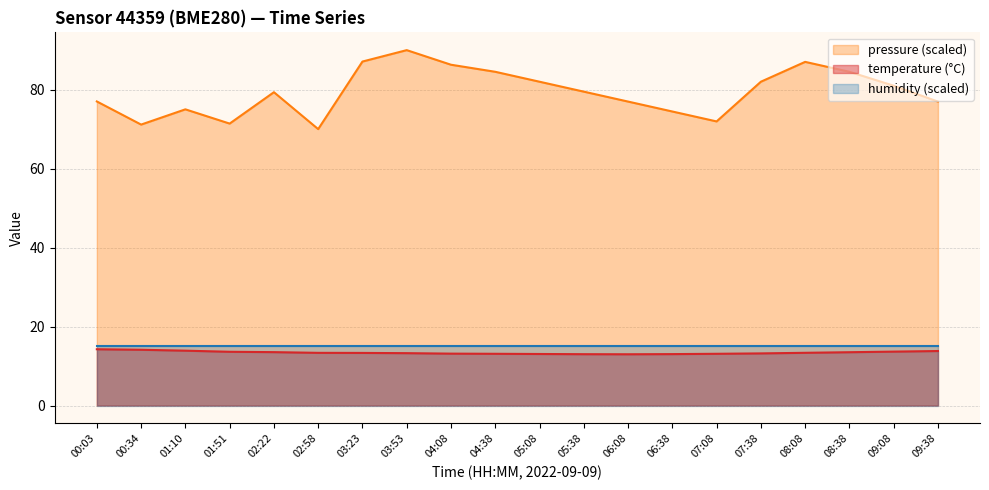

True or false: pressure (scaled) and humidity (scaled) cross at least once.

False